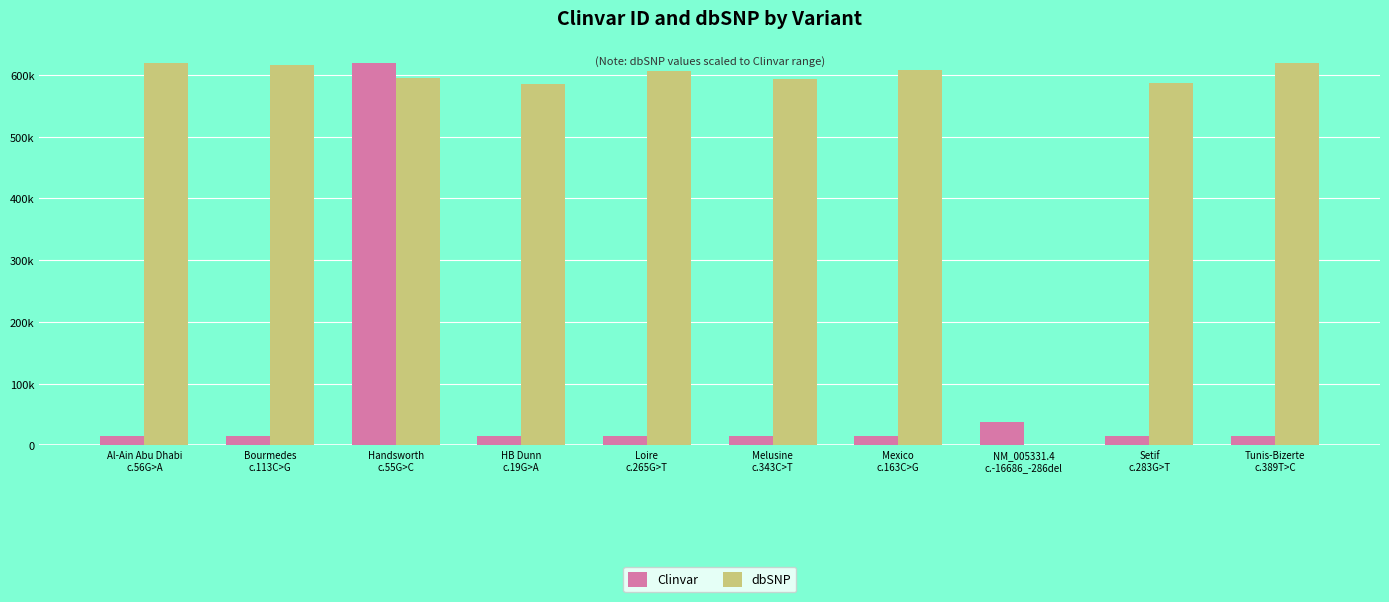

Which series has the widest spread of values?

dbSNP